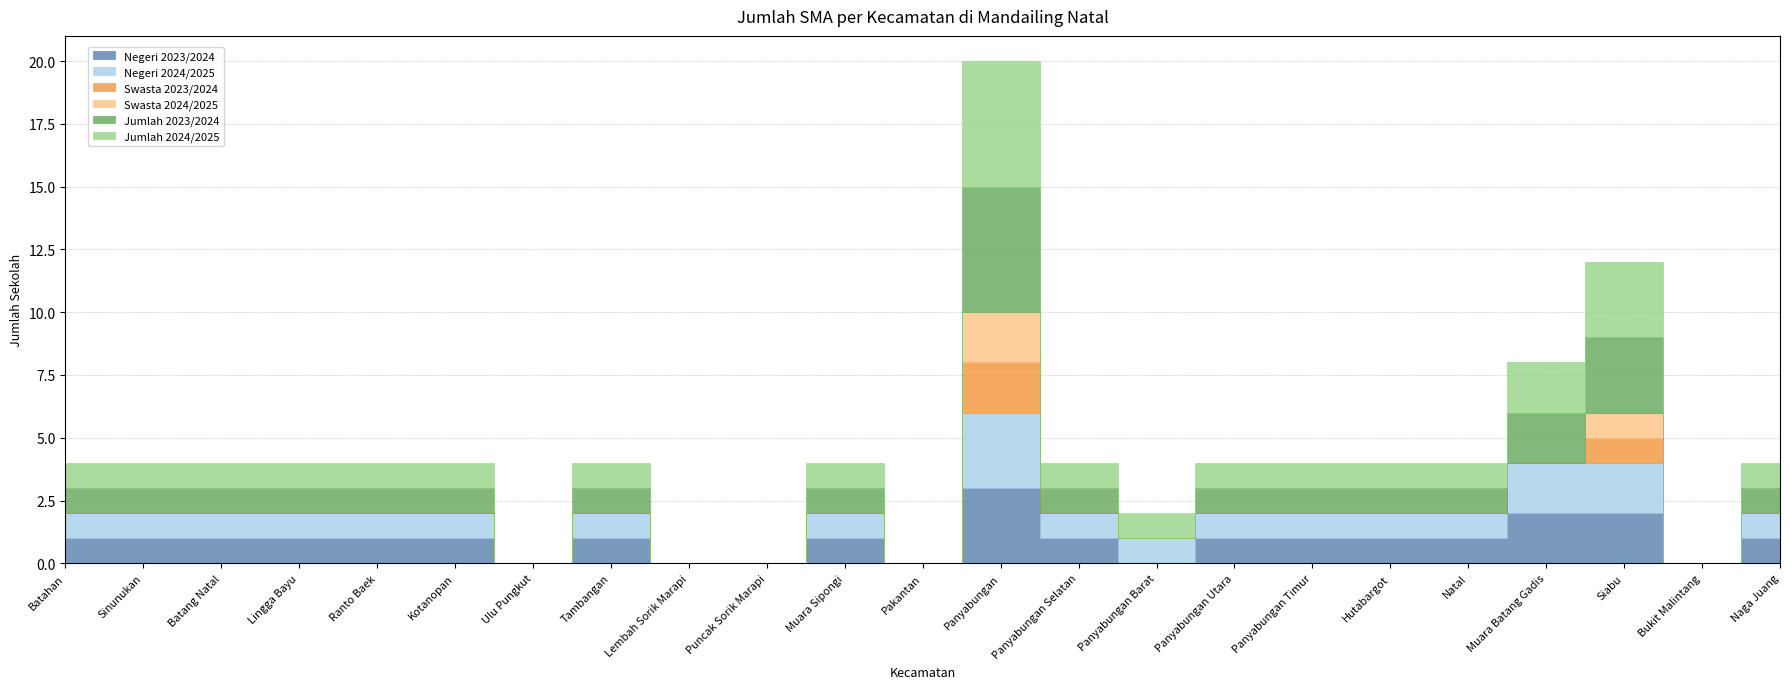

Between Lingga Bayu and Lembah Sorik Marapi, which is larger?

Lingga Bayu